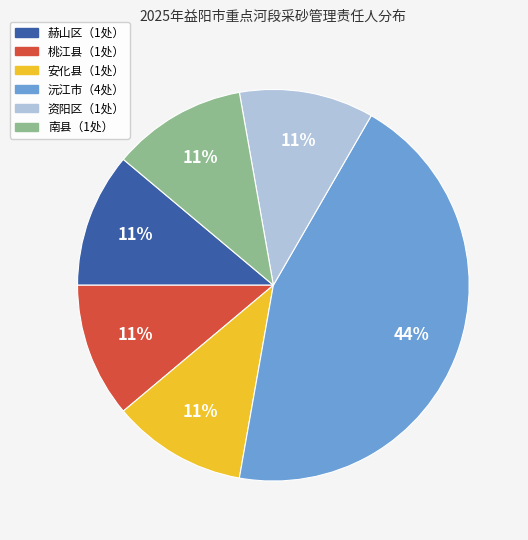

To the nearest percent, what is the average slice percentage?

17%